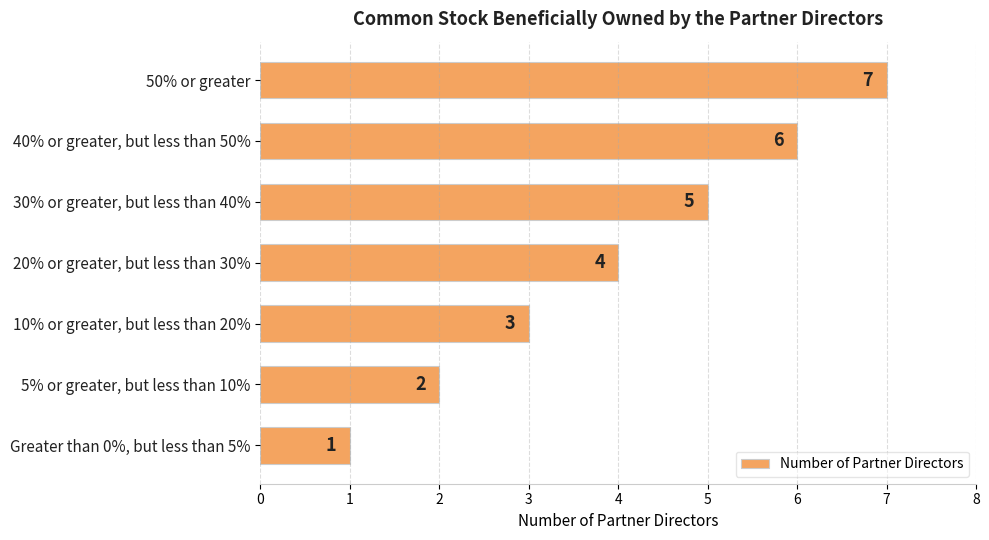

How many bars are there in total?

7